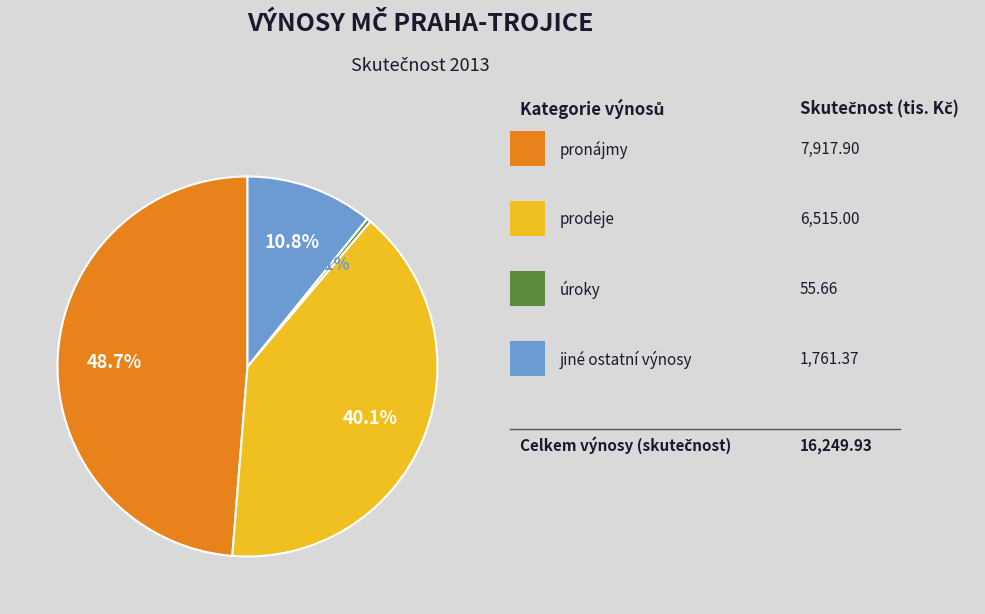

Rank the categories by value from highest to lowest.

pronájmy, prodeje, jiné ostatní výnosy, úroky